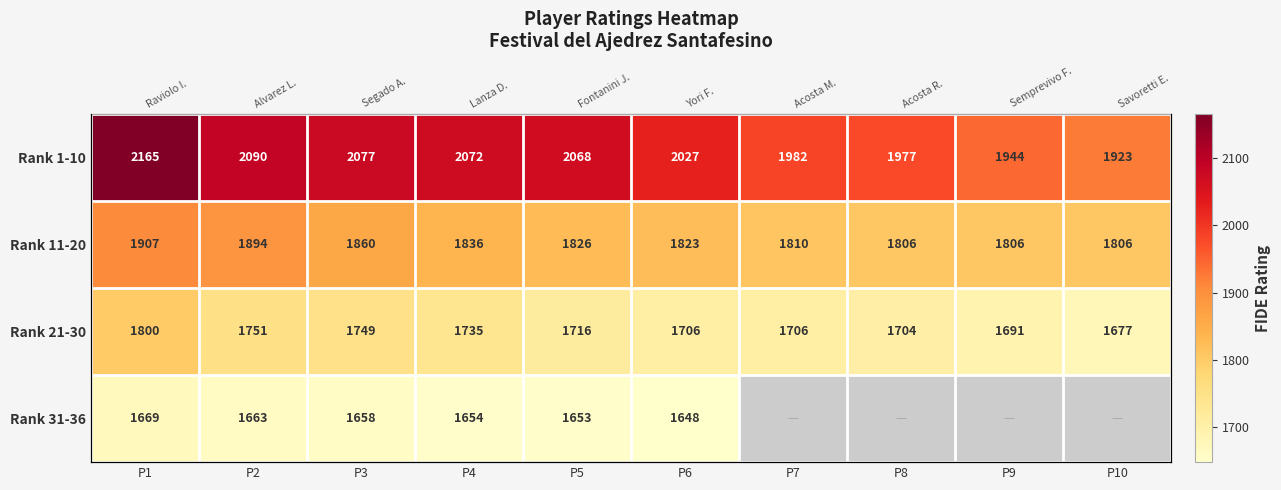

What is the sum of the Rank 21-30 values at P5 and P10?

3393.0